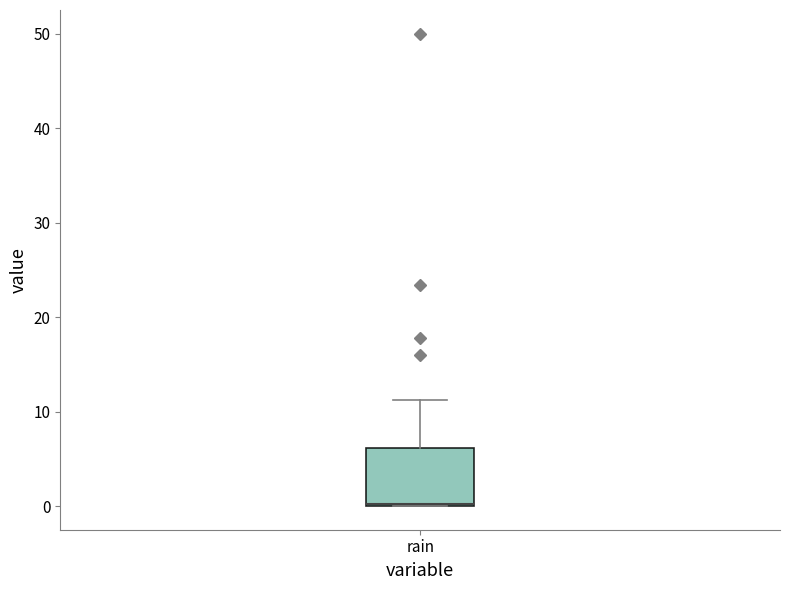

Transcribe this box plot: give where the median line is, the range the box spans, and where the two whiskers end, as read against the y-axis. The values are not printed on the chart, so give them approximately, as read against the axis.

median 0 (drawn on the box's lower edge), box 0 to 6, whiskers 0 to 11